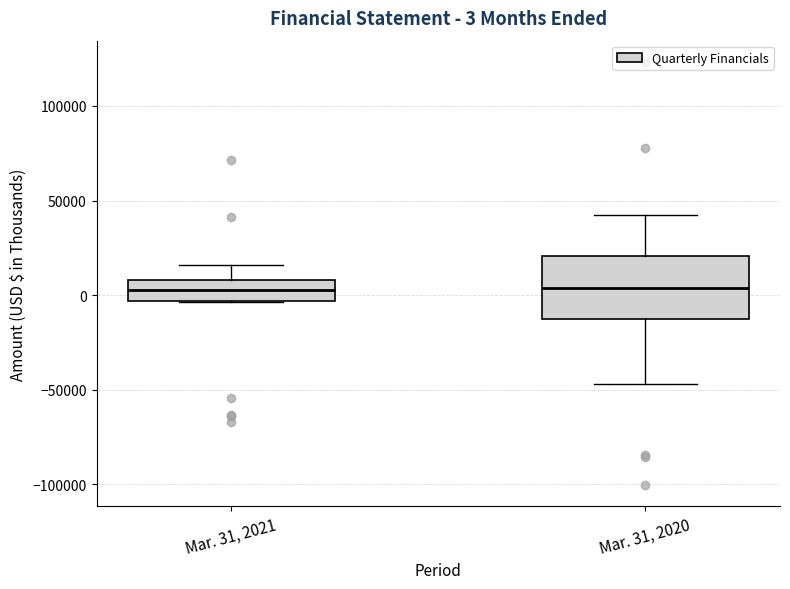

Comparing the boxes themselves (not the whiskers), which one is the tallest?

Mar. 31, 2020